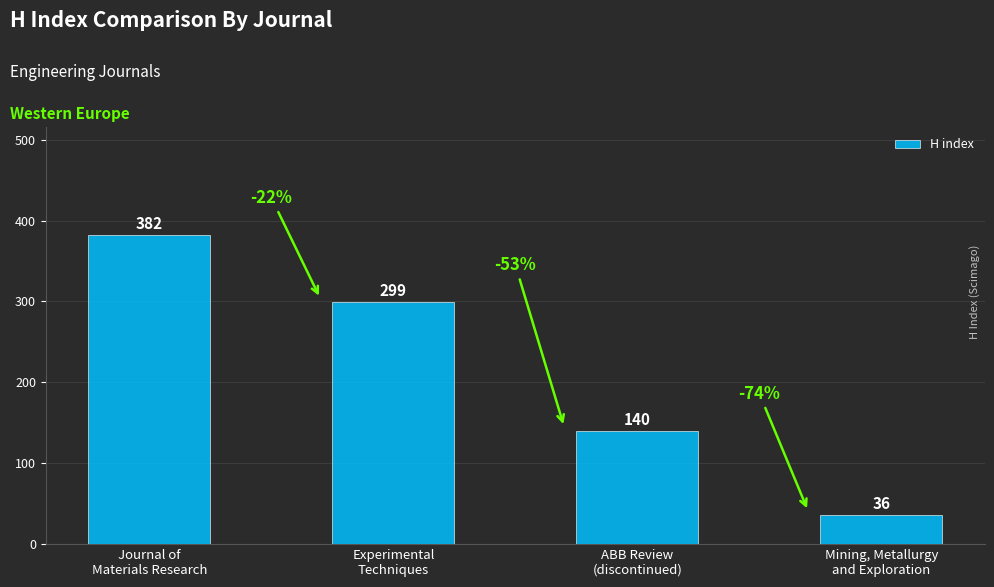

Read the value at Mining, Metallurgy
and Exploration, to the nearest 10.

40